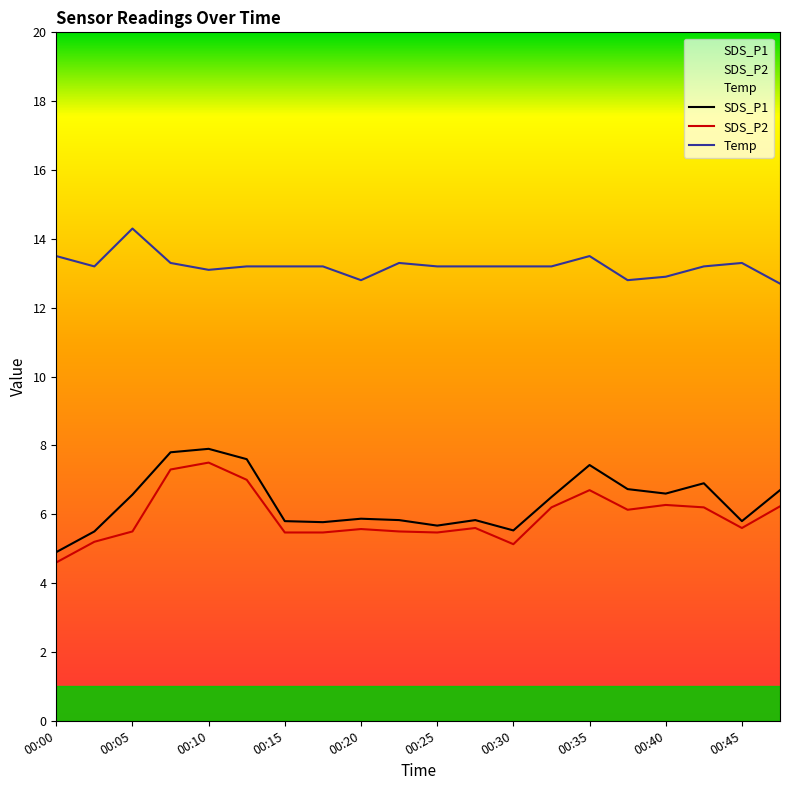

Which has a higher value, 00:15 or 00:35?

00:35